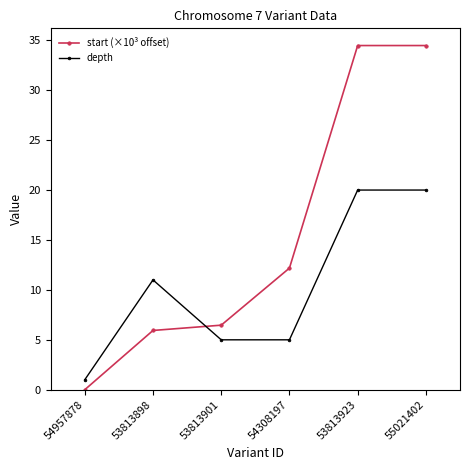

Which series changed the most between 53813898 and 53813923?

start (×10³ offset)